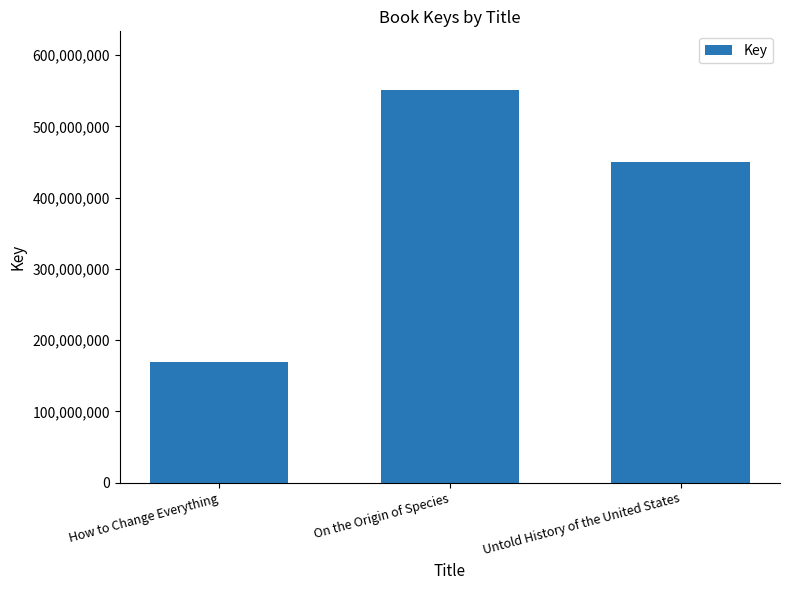

Reading right to left, list all the values displayed in this chart.

450731722	550872137	169855196